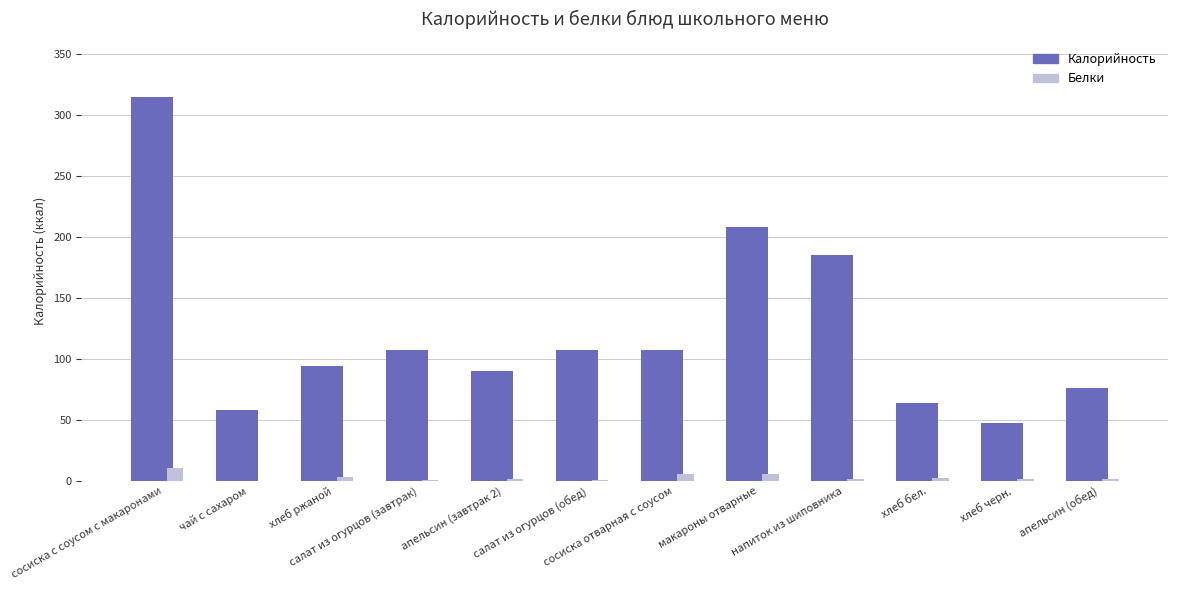

Which series has the largest total across all categories?

Калорийность